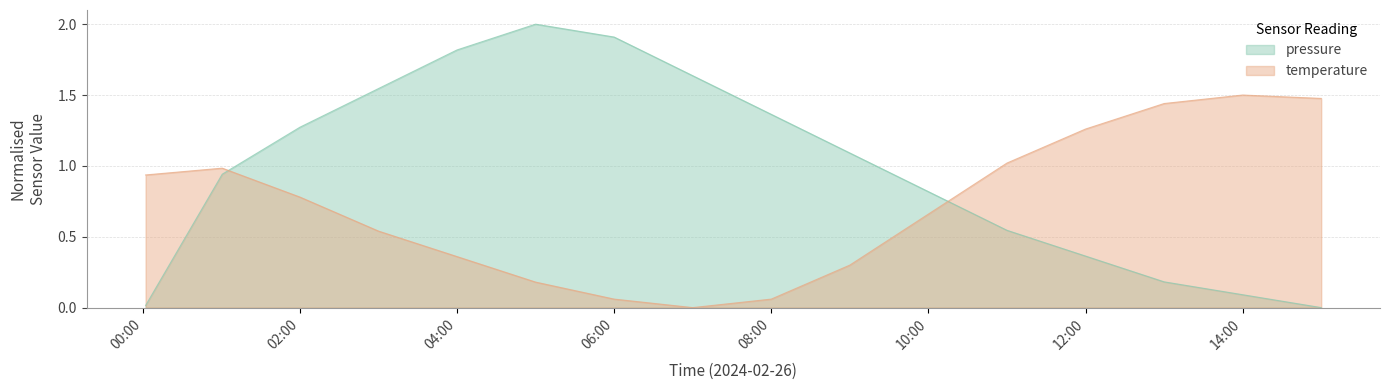

What is the sum of all pressure values?

15.6